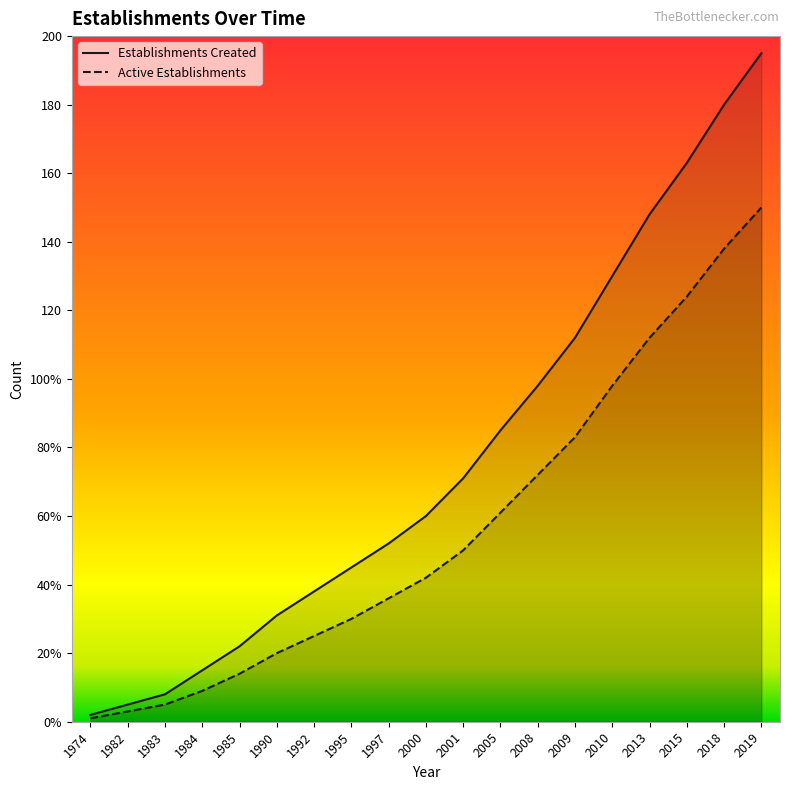

At which label is Active Establishments closest to 75?

2008